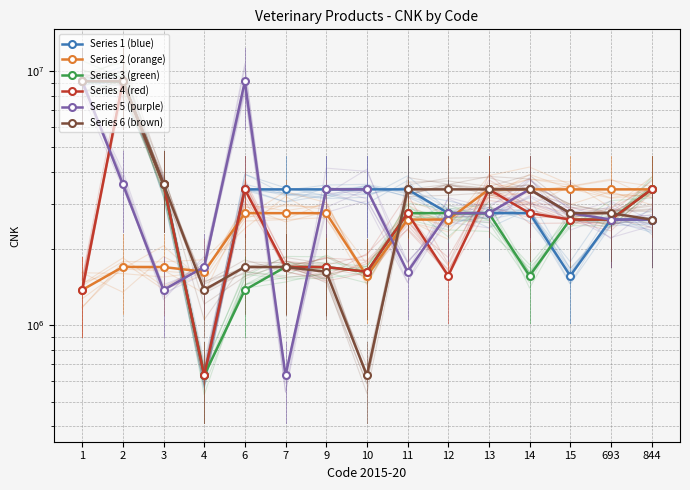

Which series has the largest total across all categories?

Series 1 (blue)